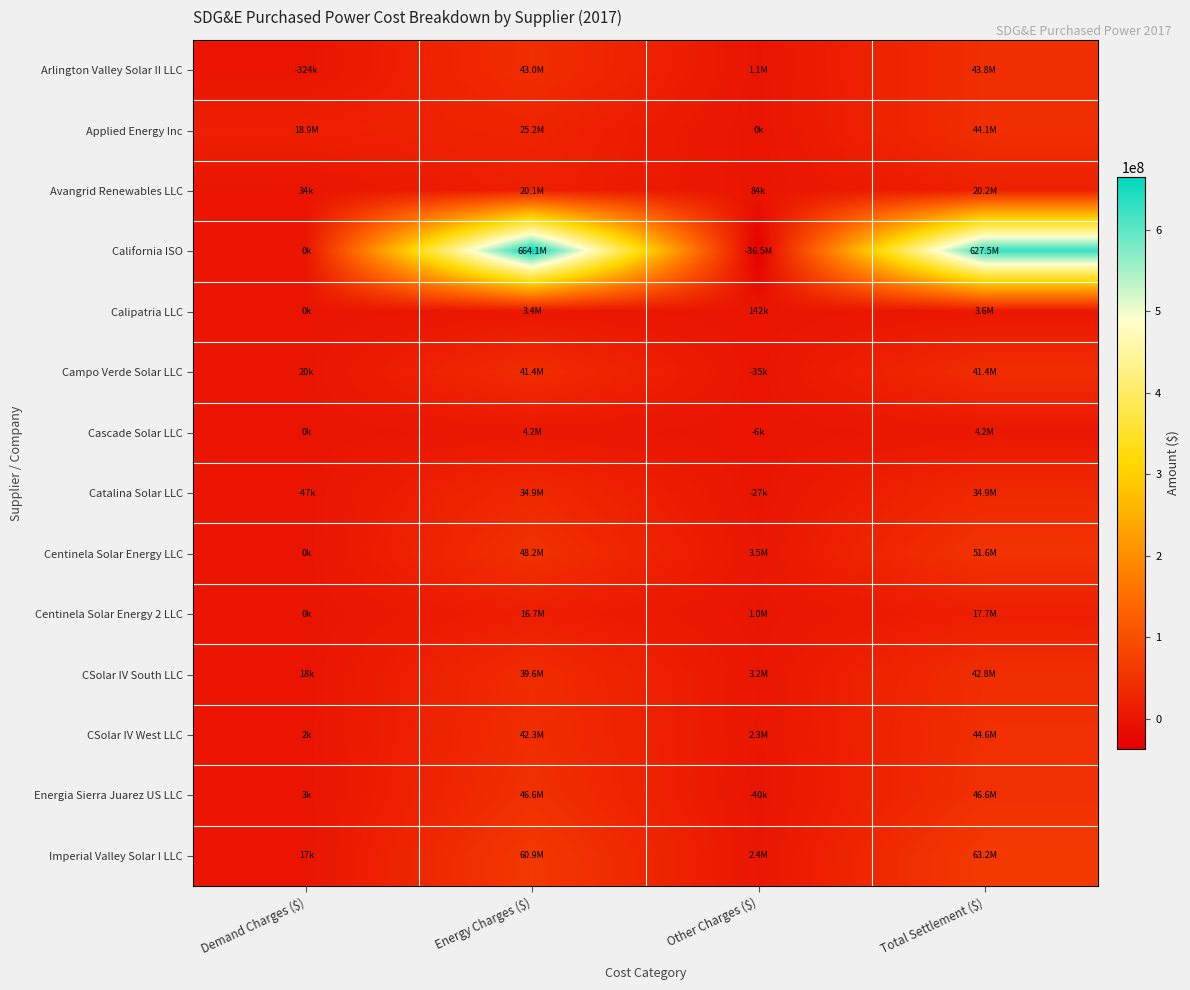

At how many categories does at least one series exceed 465781698?

2